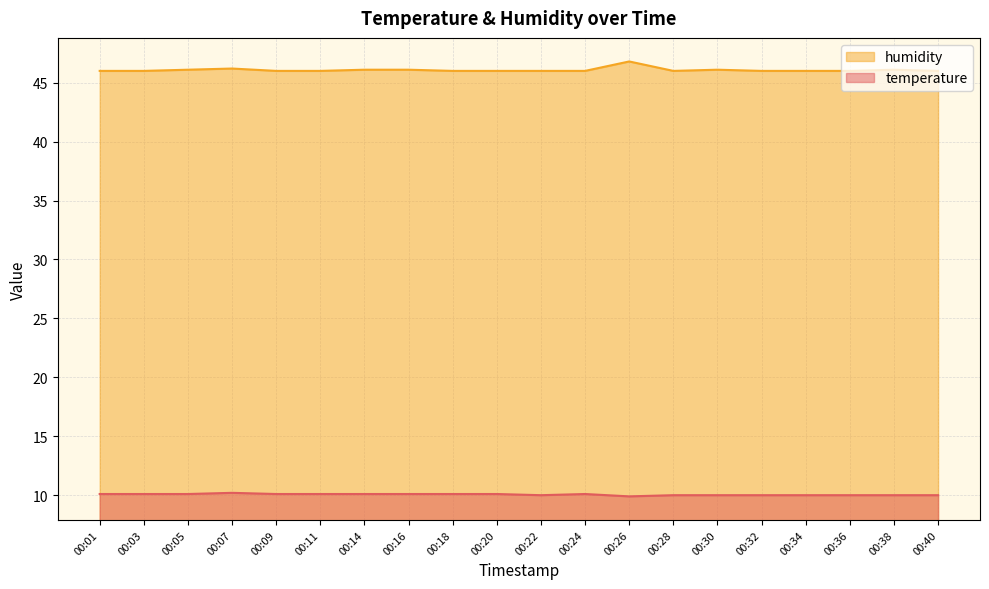

True or false: temperature has more than 2 interior local peaks.

False